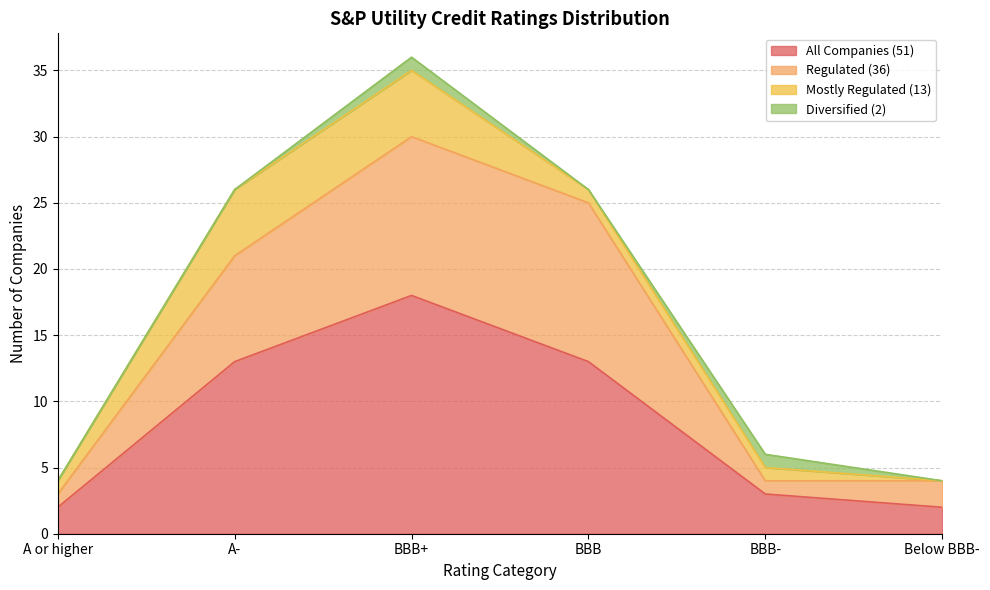

True or false: All Companies (51) has a value of 22 at BBB.

False